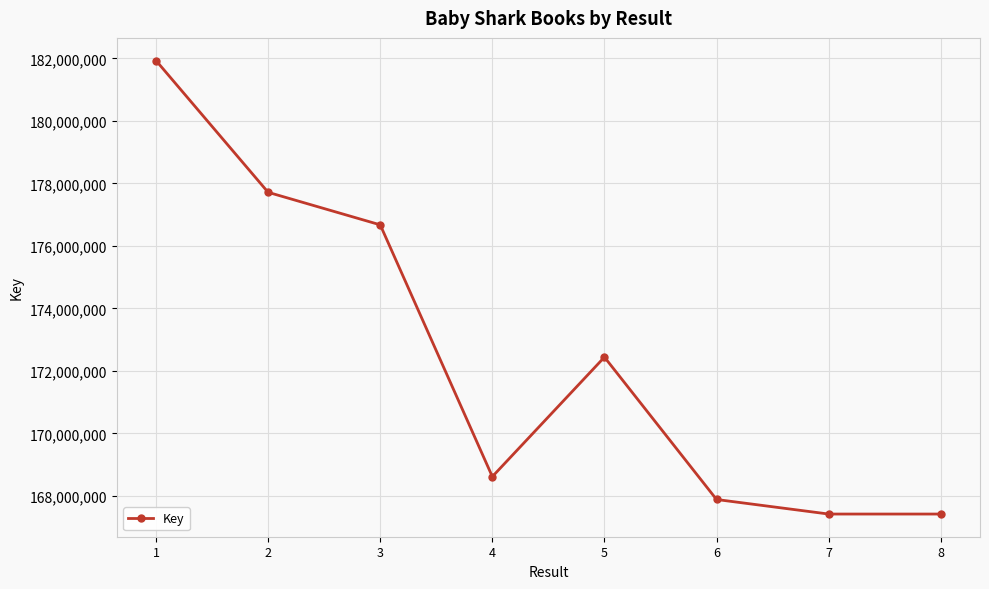

What is the value of the 3rd point from the left?

176674328